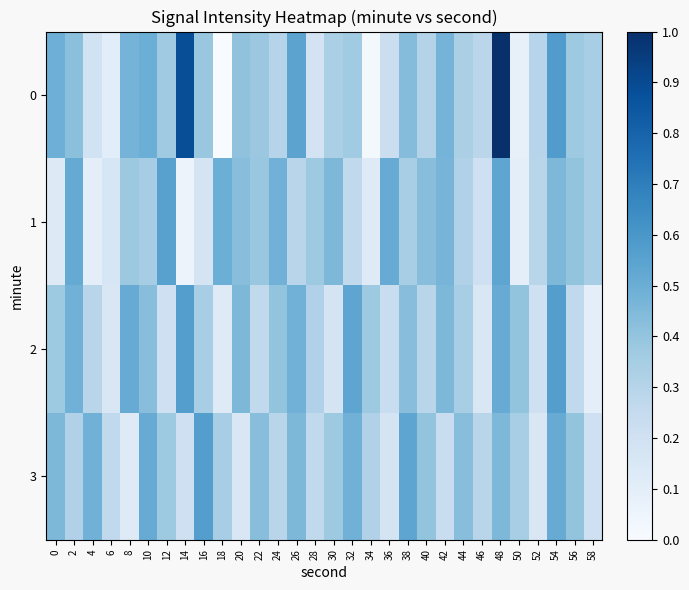

Rank the series by their maximum value, from lowest to highest.

1, 2, 3, 0